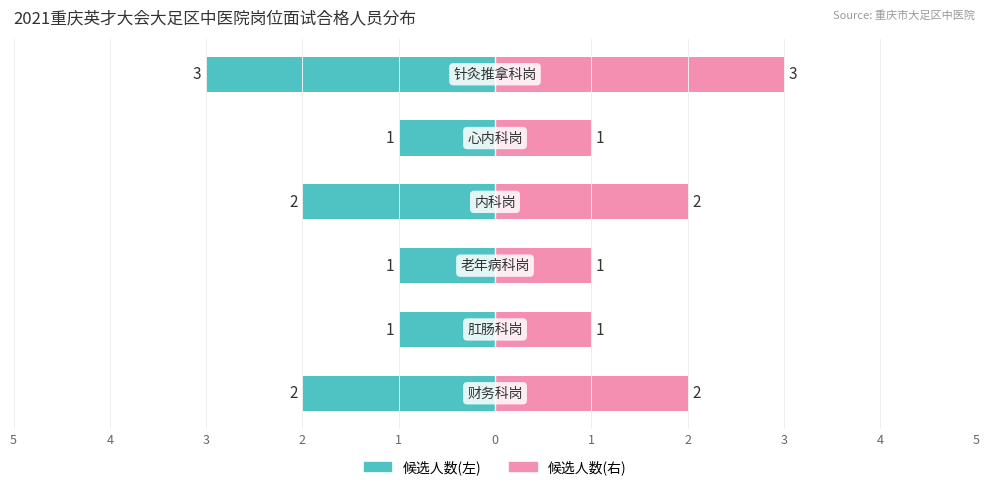

What is the value of the 候选人数(右) bar at the 1st from the left?

2